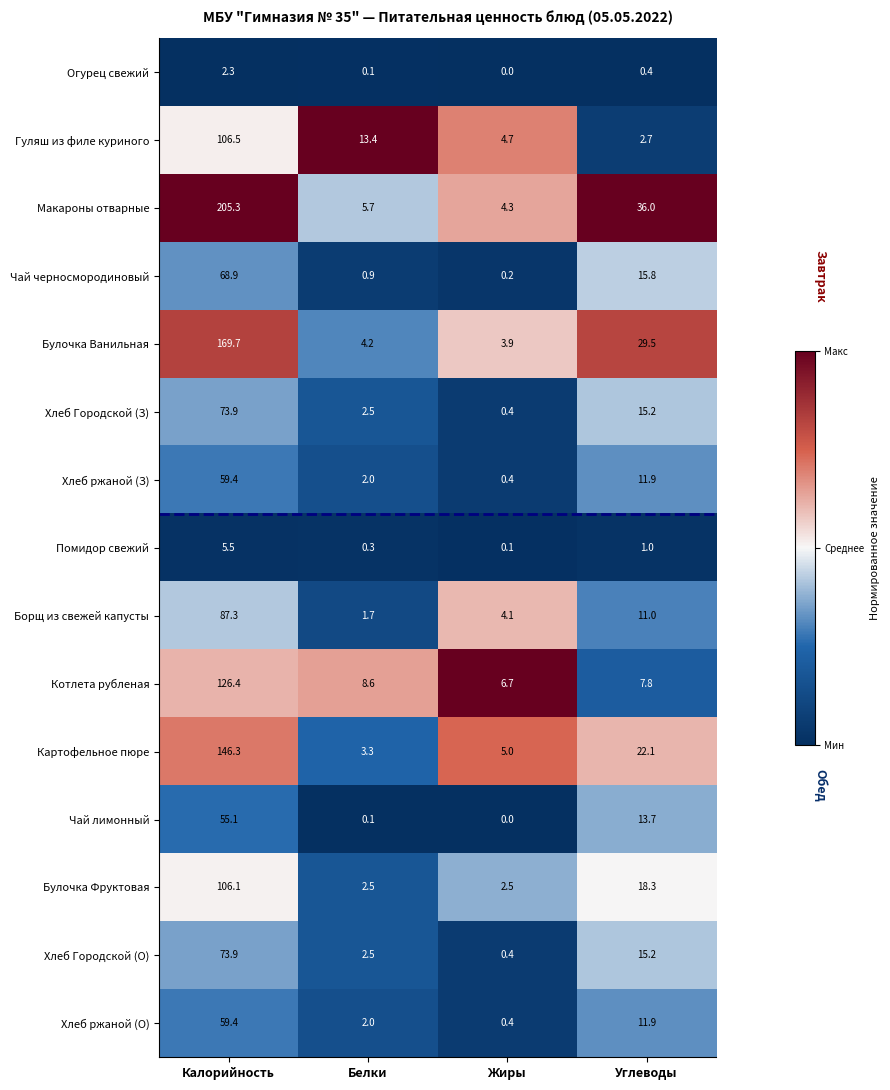

Is it true that Булочка Ванильная equals 3.9 at Жиры?

True